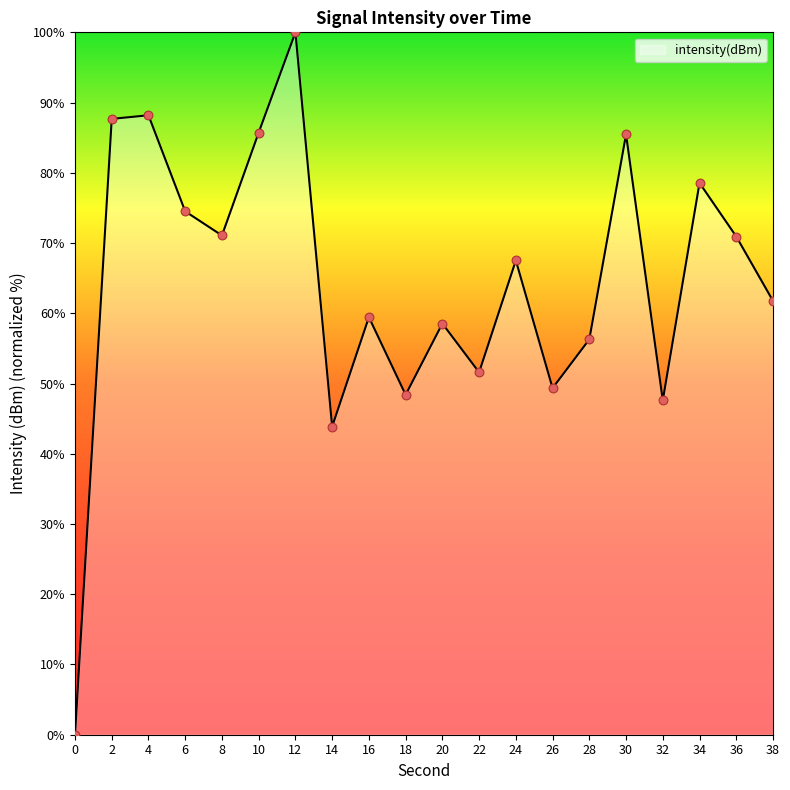

Between 28 and 32, which is larger?

28